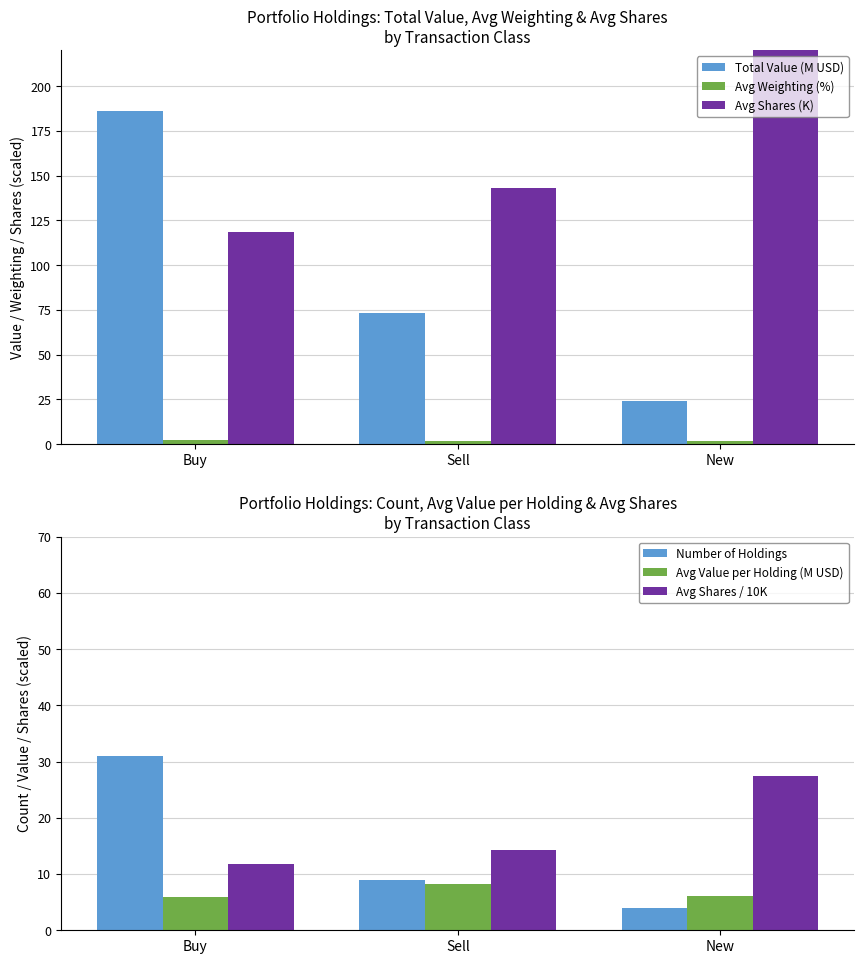

What is the label of the 3rd bar from the left?

New